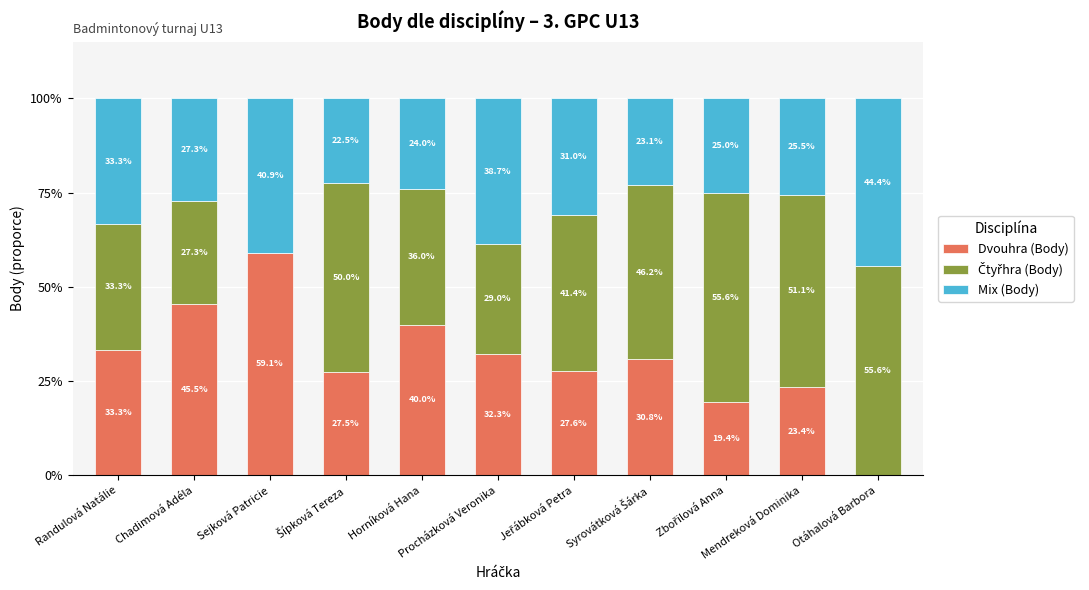

What is the highest value of the Dvouhra (Body) series?

59.1